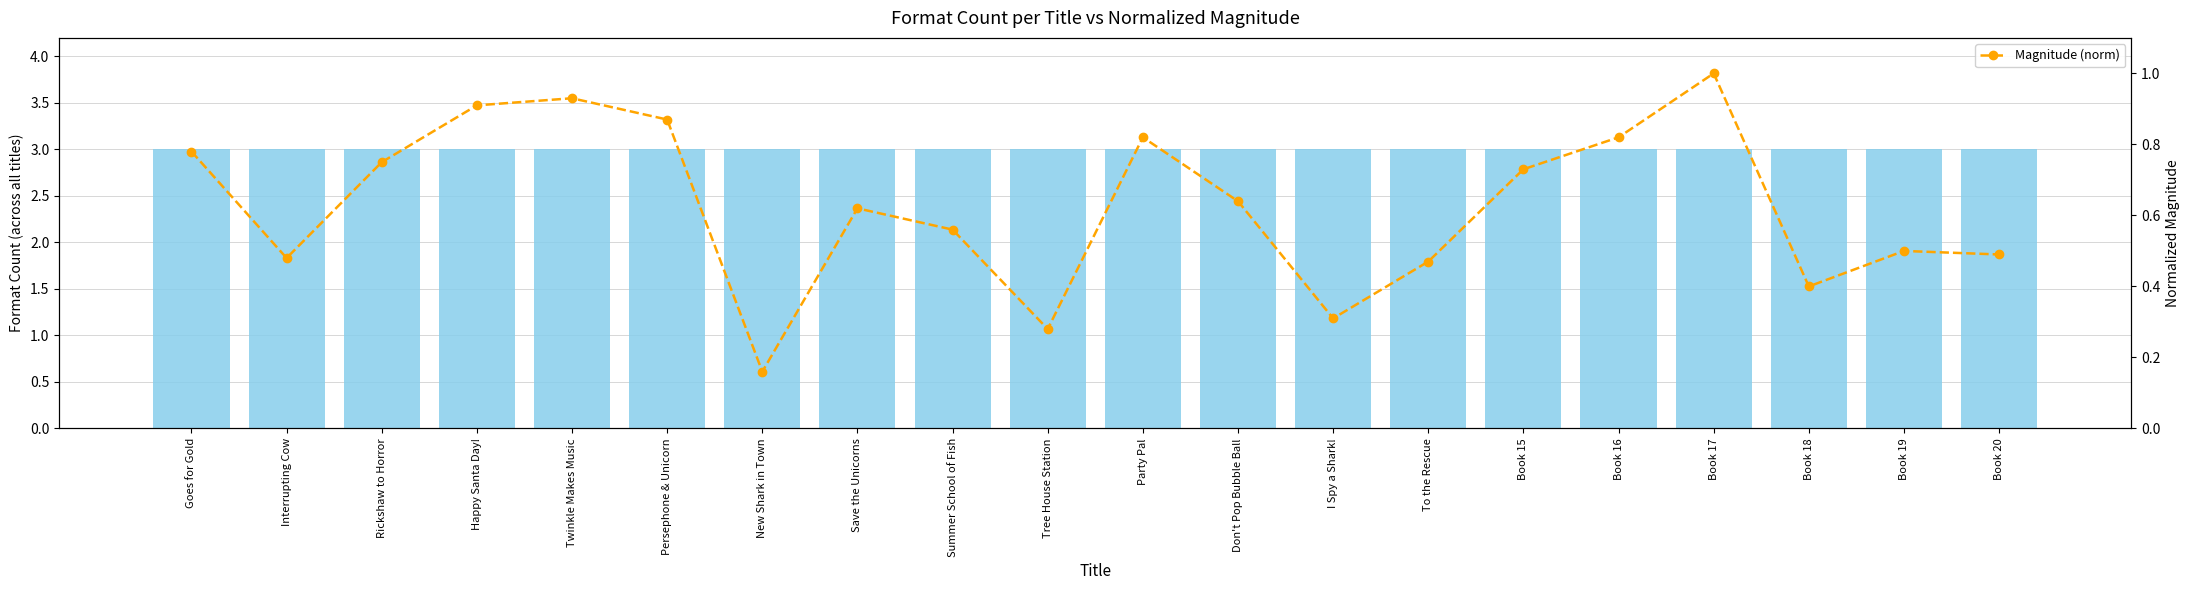

The Magnitude (norm) series shows 0.7 at Book 15. True or false?

True